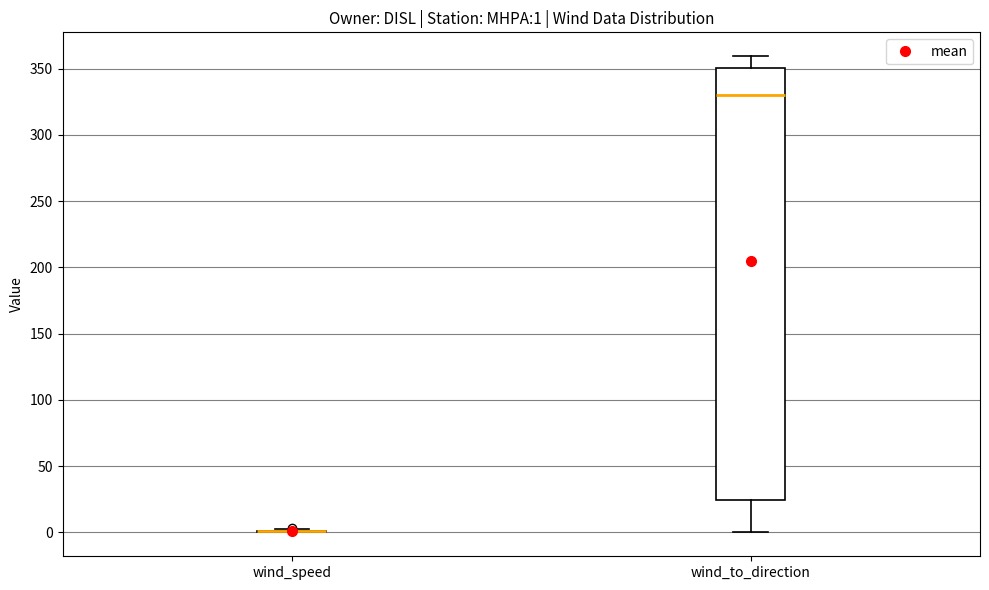

Which box is the tallest, from its lower edge to its upper edge?

wind_to_direction